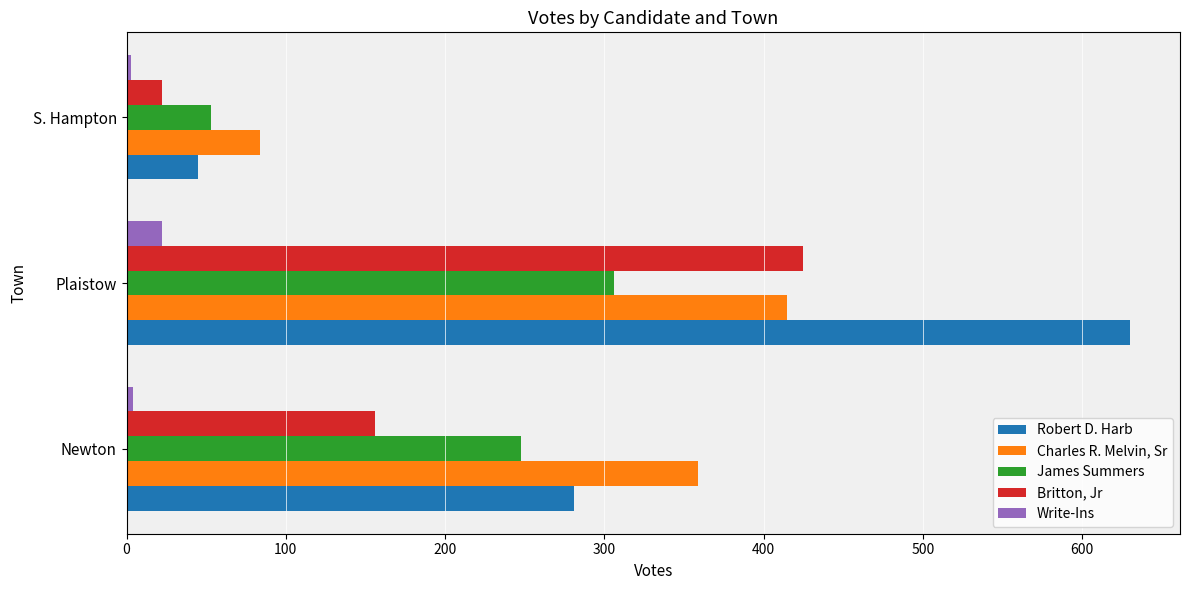

What is the minimum value for Britton, Jr?

22